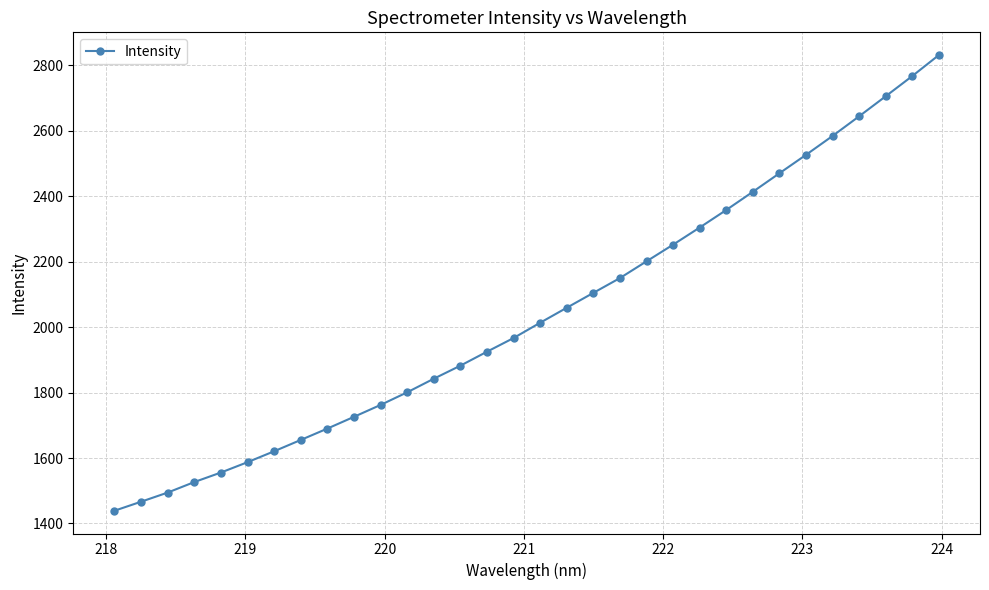

True or false: there are more than 2 points higher than both neighbors.

False